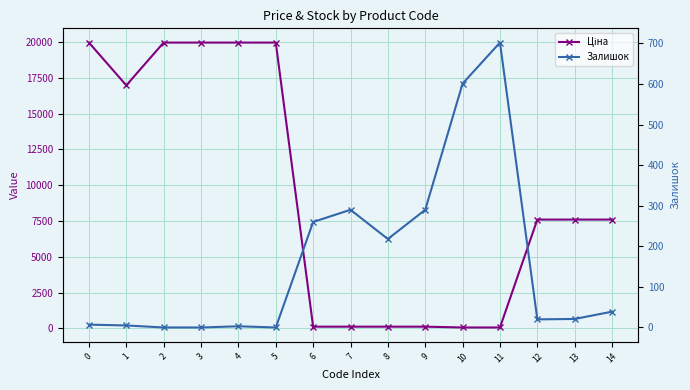

How many categories are shown in the chart?

15